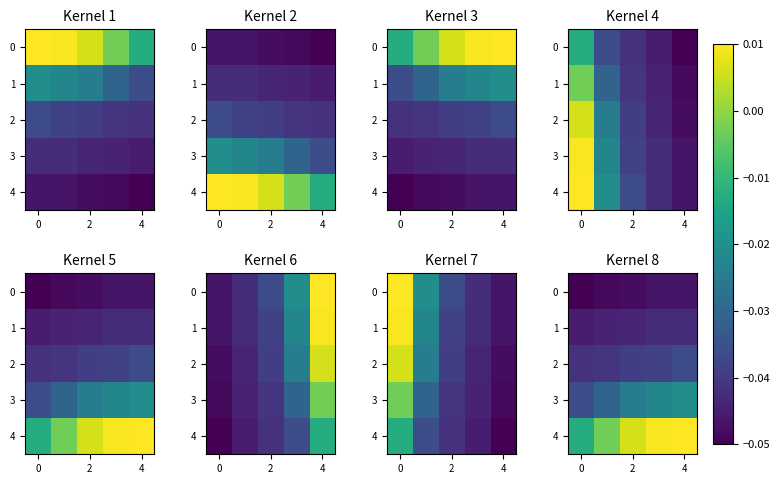

Which has a higher value, 2 or 4?

4